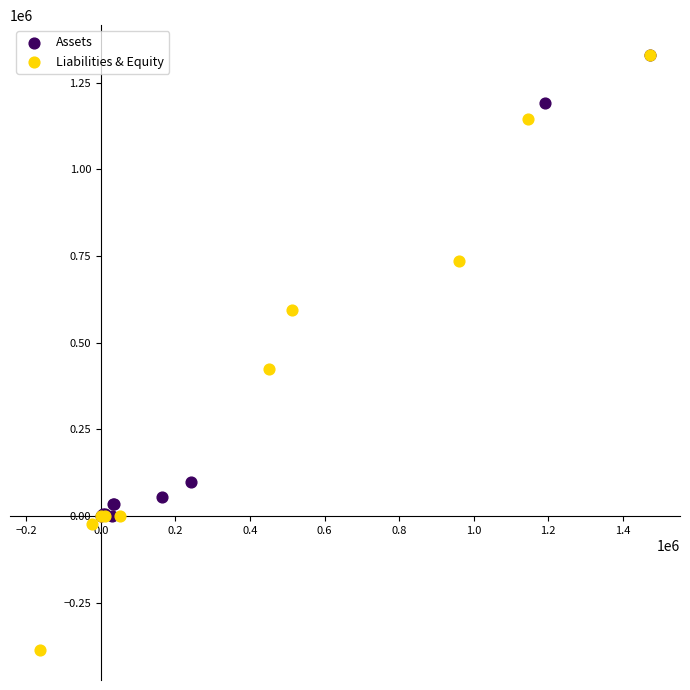

Which series has the widest spread of Y values?

Liabilities & Equity